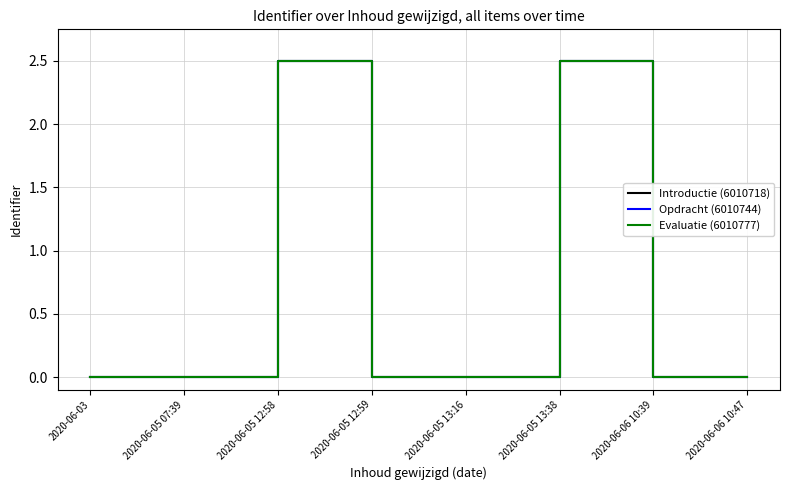

Is the value of Evaluatie (6010777) at 2020-06-06 10:39 greater than the value of Introductie (6010718) at 2020-06-05 12:58?

Yes